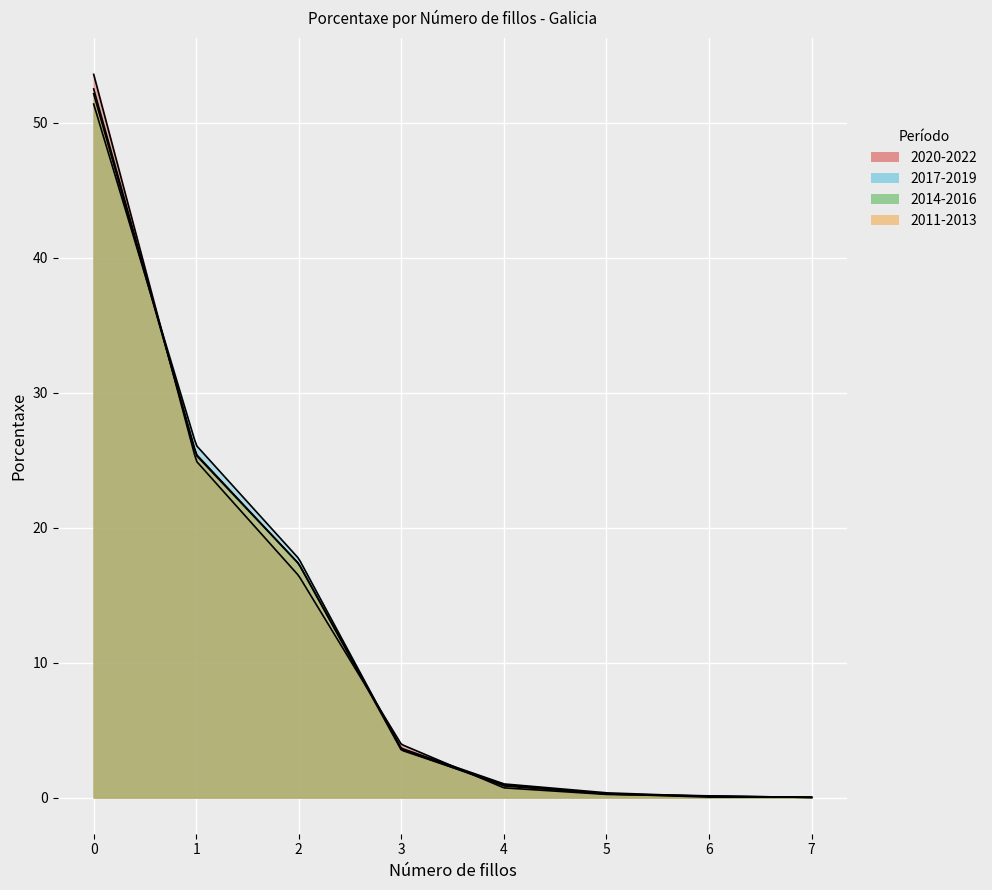

At 4, list the series in order from smallest to largest.

2020-2022, 2017-2019, 2011-2013, 2014-2016